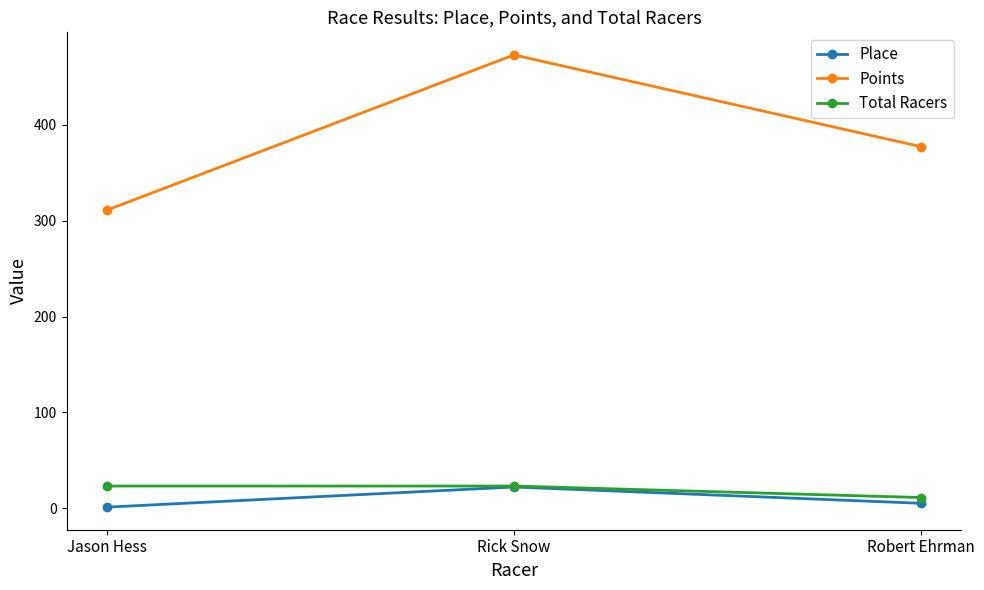

What is the average value of the Place series?

9.3